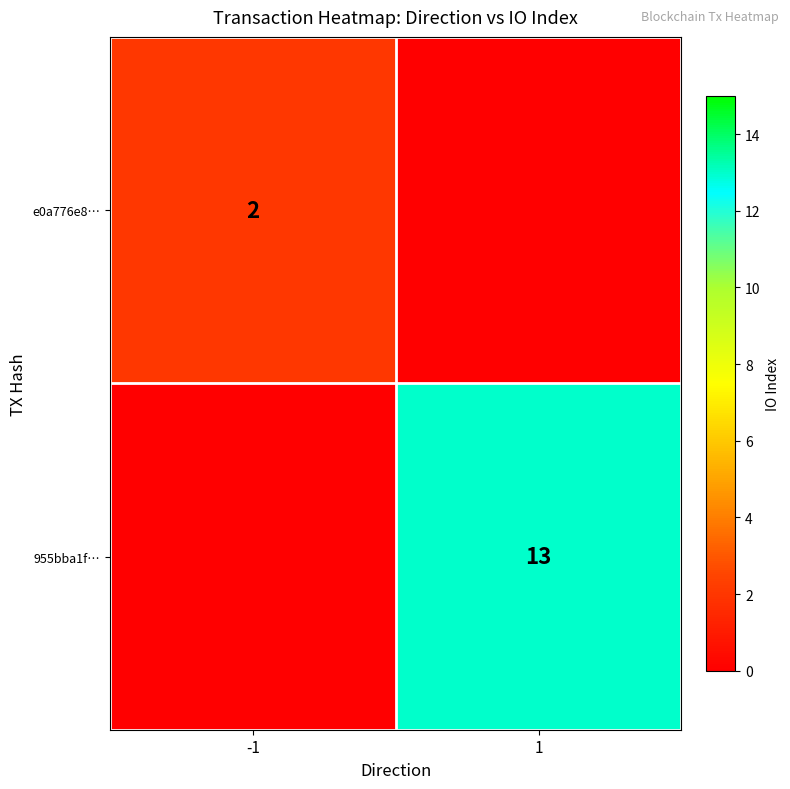

True or false: e0a776e8… has a value of 1 at -1.

False